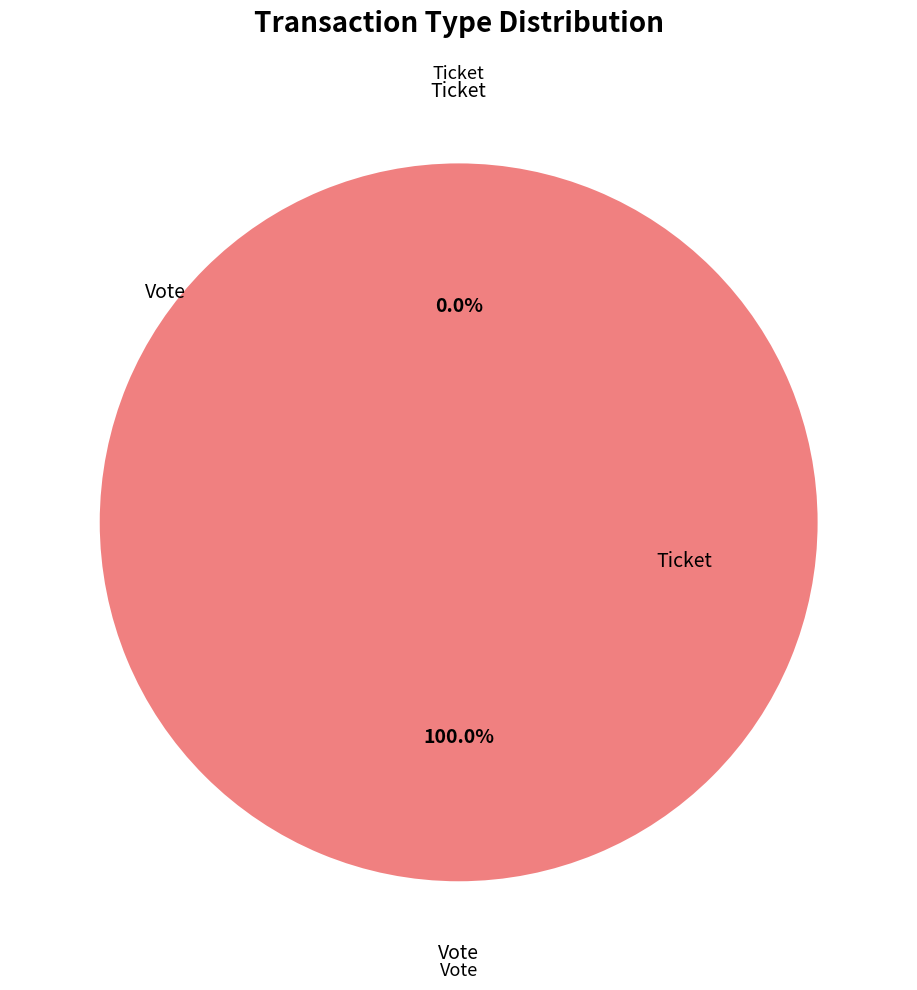

Is Ticket the majority of the pie?

No